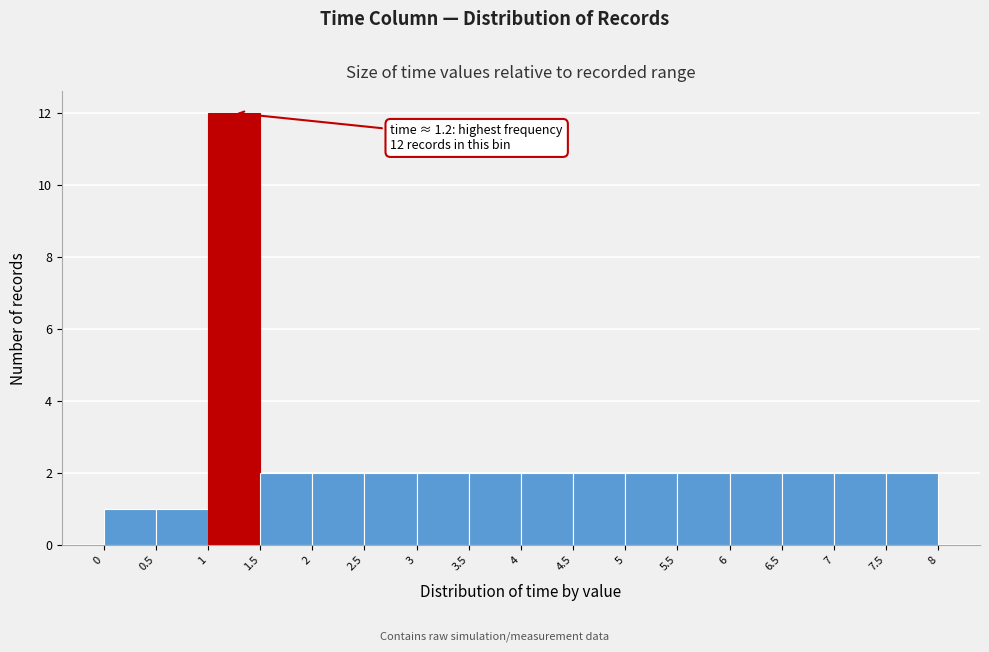

Over which range of the x-axis is the bar tallest?

1 to 1.5